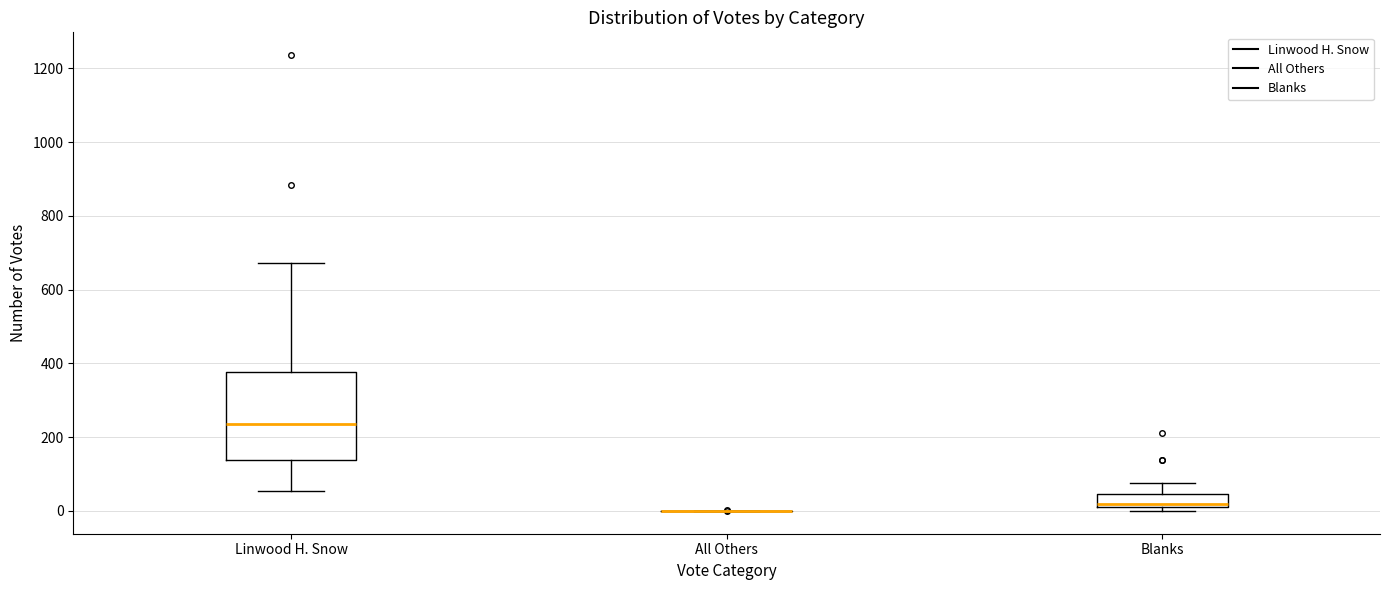

Reading left to right, read every box against the y-axis: the position of its median line, the range the box covers, and the ends of its whiskers. The values are not printed on the chart, so give them approximately, as read against the axis.

Linwood H. Snow: median 240, box 140 to 380, whiskers 60 to 680
All Others: box collapsed to a line at 0, whiskers 0 to 0
Blanks: median 20, box 0 to 40, whiskers 0 (just below the box's lower edge) to 80